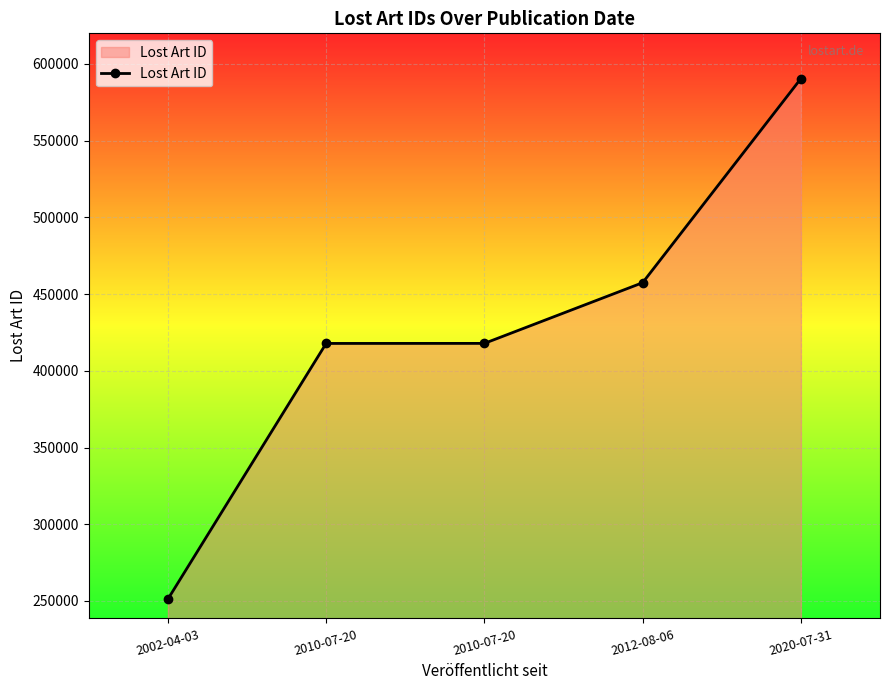

At which label is the value closest to 420828?

2010-07-20